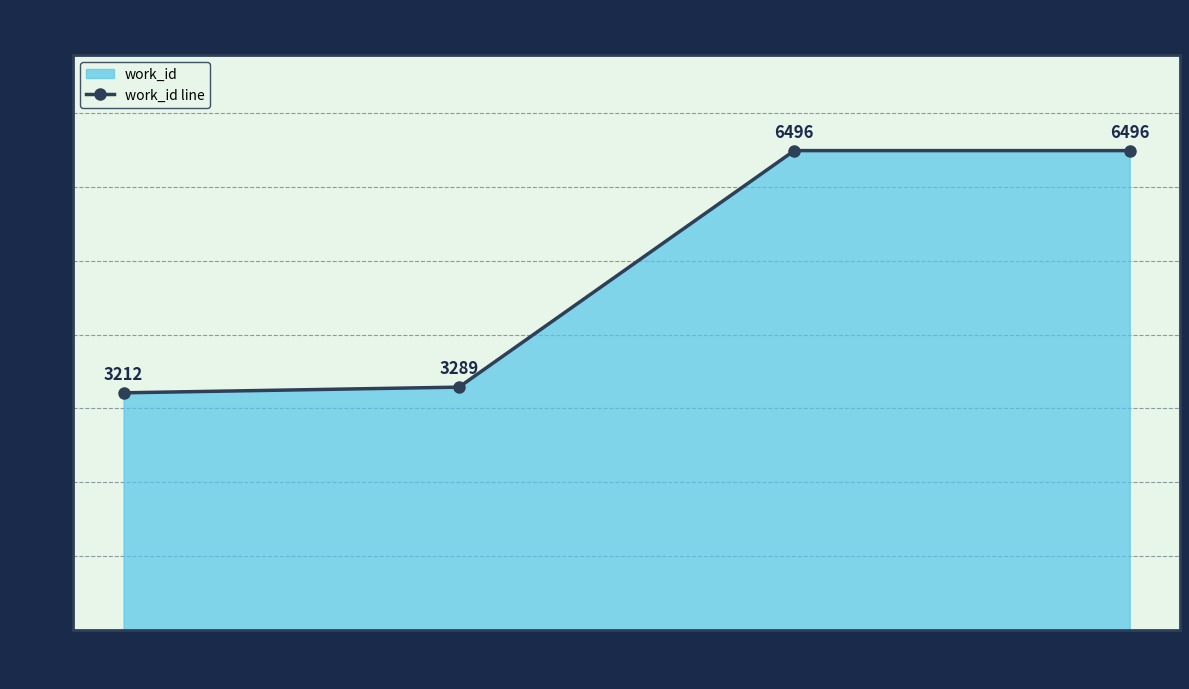

What is the ratio of the value at 17277 to the value at 17275?

1.0